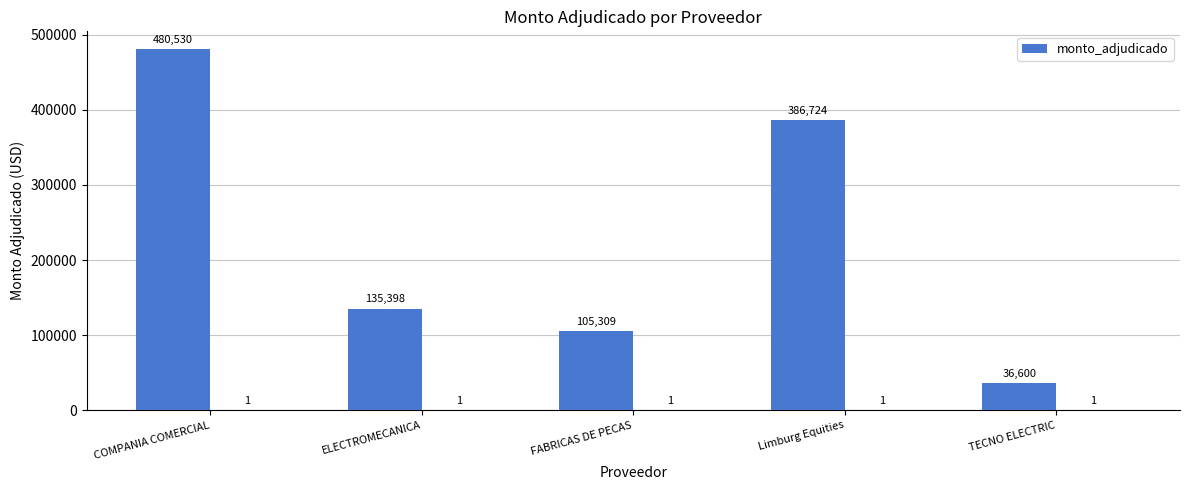

The value at Limburg Equities is 598358. True or false?

False